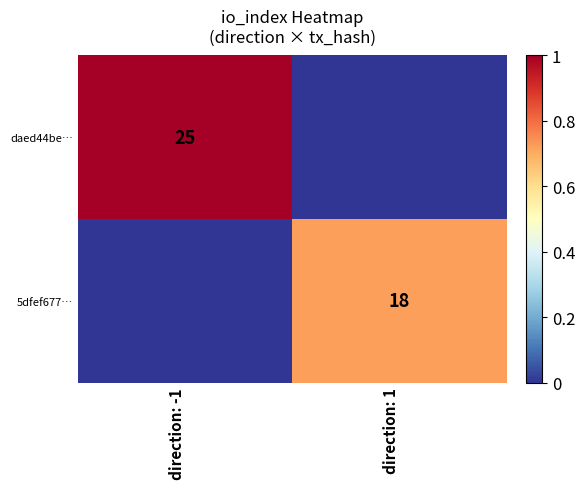

The 5dfef677… series shows 8 at direction: 1. True or false?

False